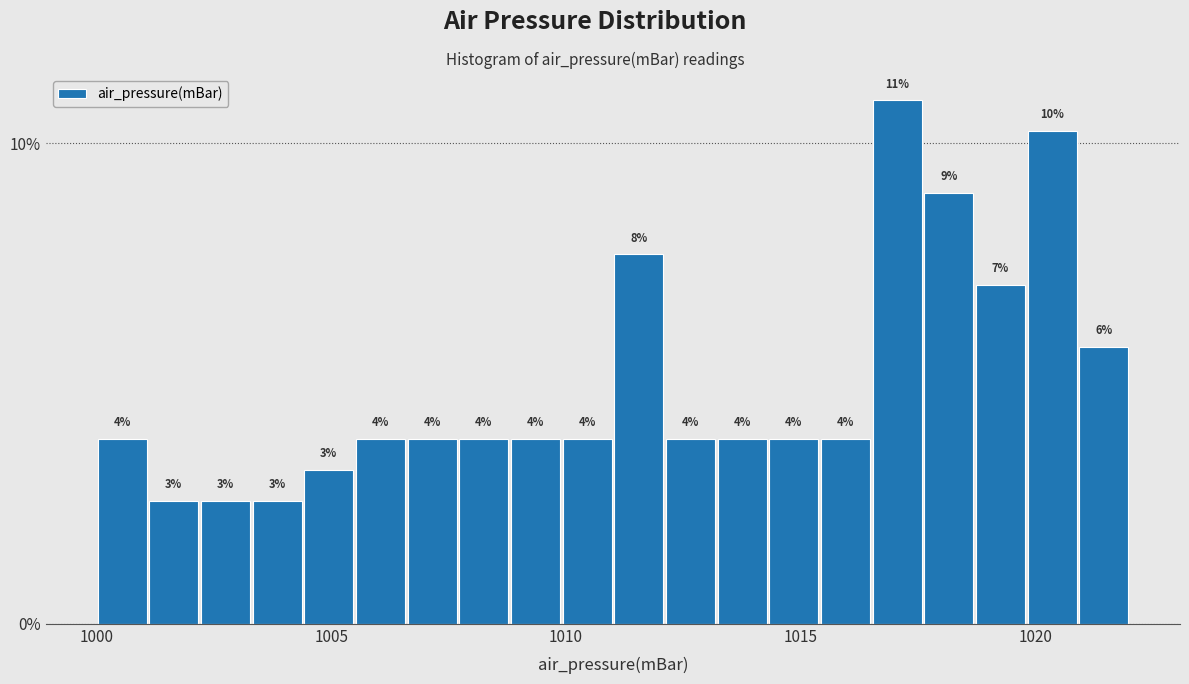

Around what value on the x-axis is the tallest bar? Give the approximate position of its centre, as read against the axis.

1017.0